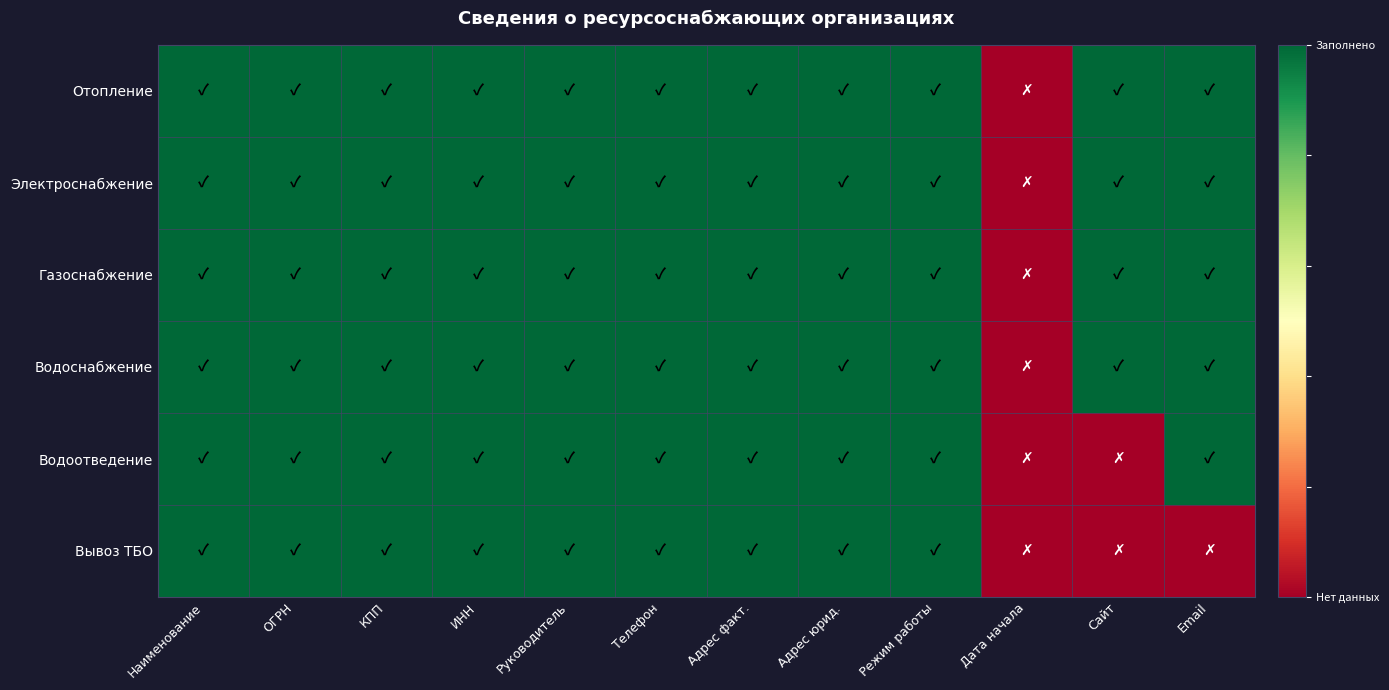

Reading left to right, what are all the values shown in this chart?

Отопление: Наименование=1	ОГРН=1	КПП=1	ИНН=1	Руководитель=1	Телефон=1	Адрес факт.=1	Адрес юрид.=1	Режим работы=1	Дата начала=0	Сайт=1	Email=1
Электроснабжение: Наименование=1	ОГРН=1	КПП=1	ИНН=1	Руководитель=1	Телефон=1	Адрес факт.=1	Адрес юрид.=1	Режим работы=1	Дата начала=0	Сайт=1	Email=1
Газоснабжение: Наименование=1	ОГРН=1	КПП=1	ИНН=1	Руководитель=1	Телефон=1	Адрес факт.=1	Адрес юрид.=1	Режим работы=1	Дата начала=0	Сайт=1	Email=1
Водоснабжение: Наименование=1	ОГРН=1	КПП=1	ИНН=1	Руководитель=1	Телефон=1	Адрес факт.=1	Адрес юрид.=1	Режим работы=1	Дата начала=0	Сайт=1	Email=1
Водоотведение: Наименование=1	ОГРН=1	КПП=1	ИНН=1	Руководитель=1	Телефон=1	Адрес факт.=1	Адрес юрид.=1	Режим работы=1	Дата начала=0	Сайт=0	Email=1
Вывоз ТБО: Наименование=1	ОГРН=1	КПП=1	ИНН=1	Руководитель=1	Телефон=1	Адрес факт.=1	Адрес юрид.=1	Режим работы=1	Дата начала=0	Сайт=0	Email=0